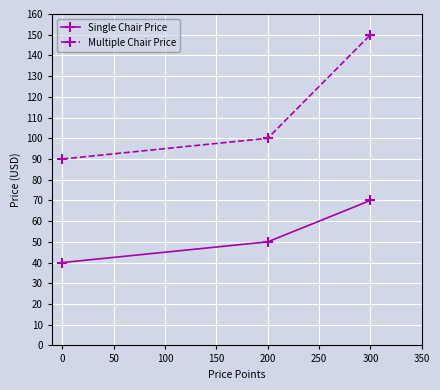

Which series has the widest spread of values?

Multiple Chair Price